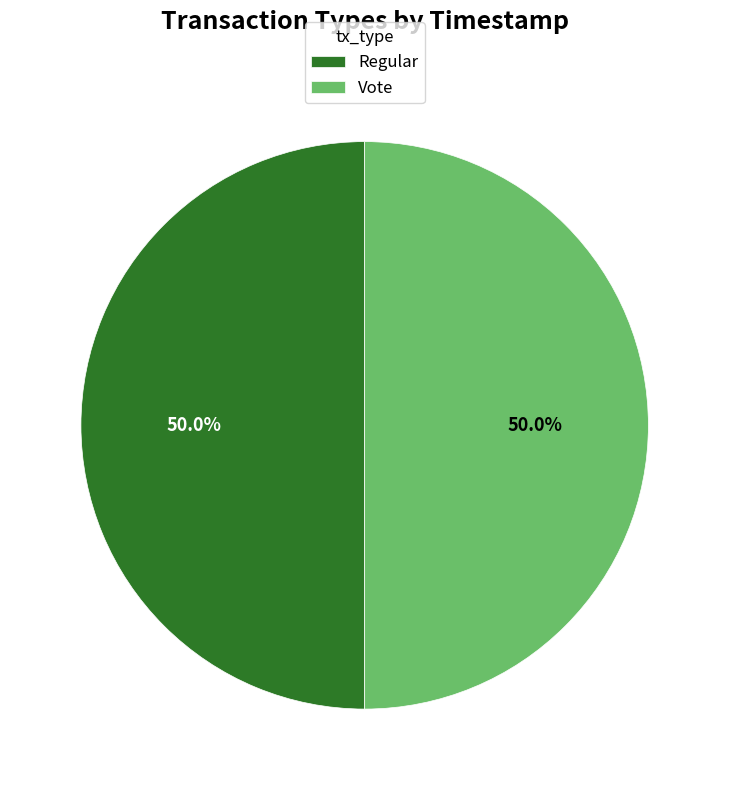

What percentage is NOT represented by Vote?

50.0%